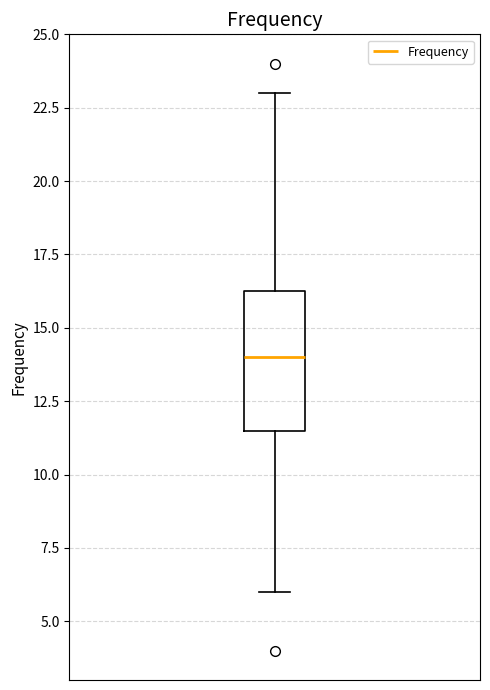

Where does the lower whisker of the box end on the y-axis? The values are not printed on the chart, so give them approximately, as read against the axis.

6.0